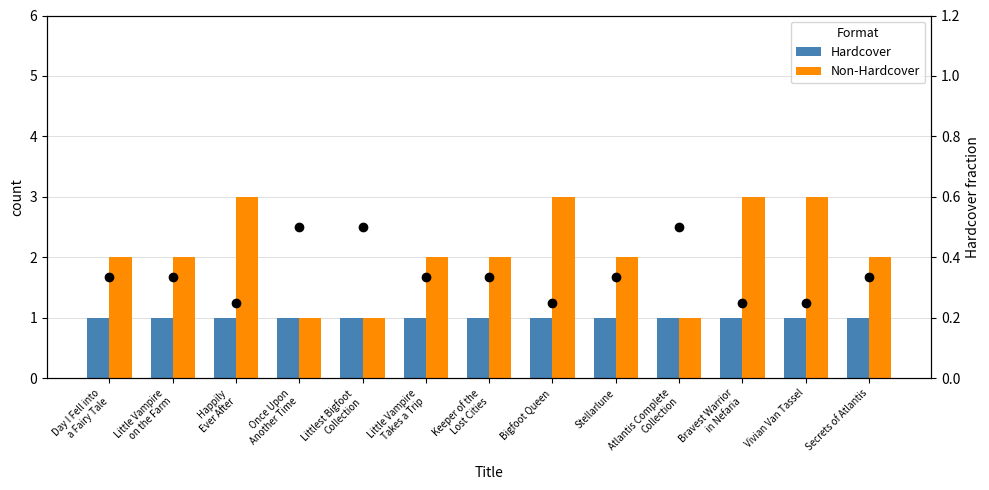

At Littlest Bigfoot
Collection, list the series in order from smallest to largest.

Hardcover, Non-Hardcover